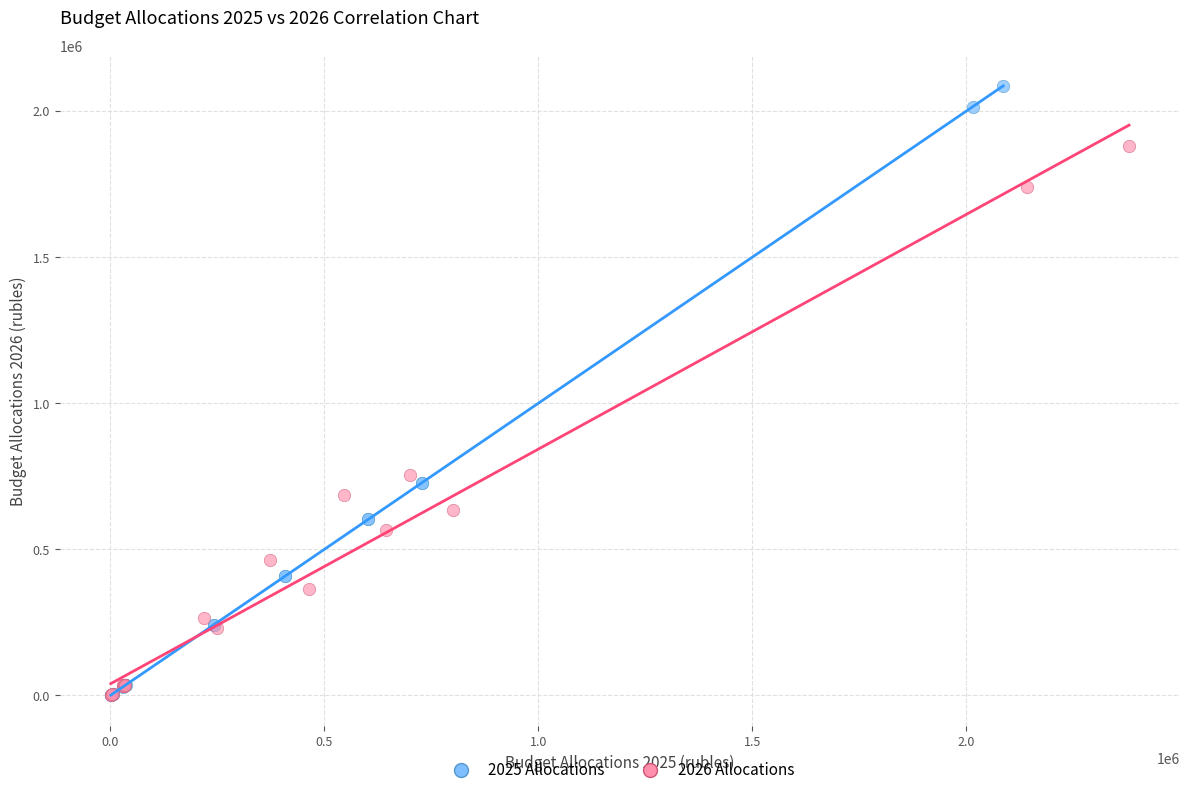

Which series has the largest Y range (max minus min)?

2025 Allocations